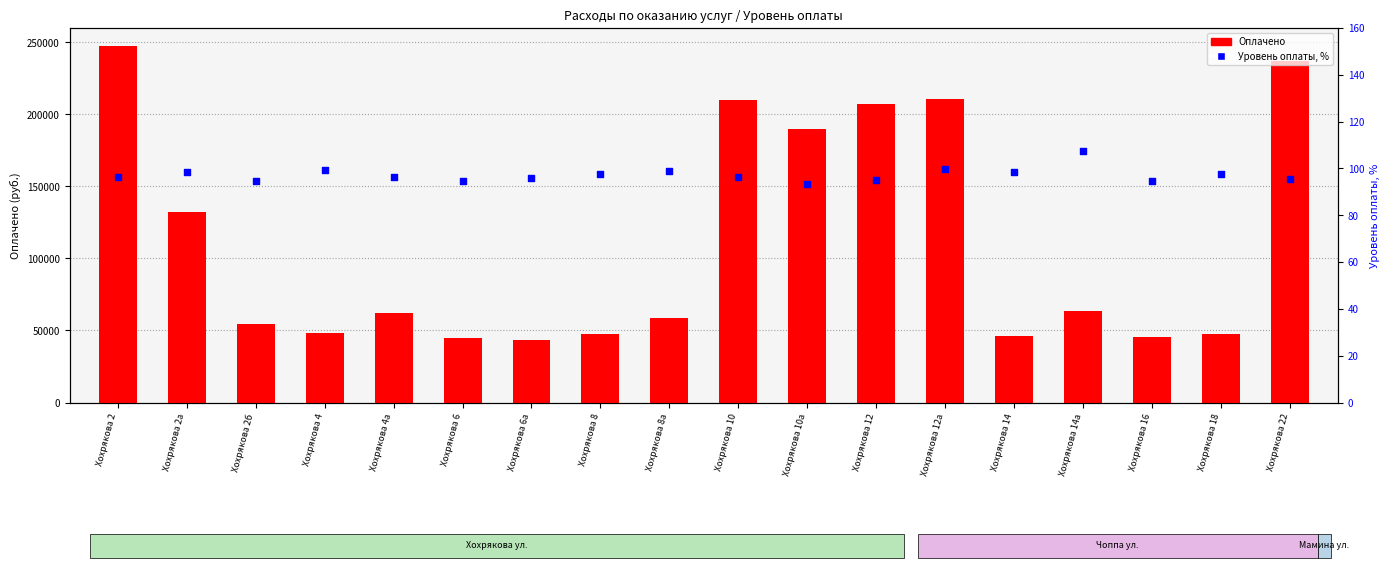

At which category is the sum across all series the highest?

Хохрякова 2